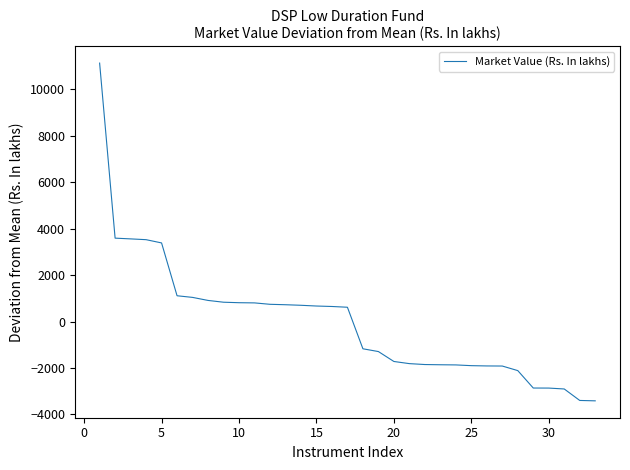

What is the minimum value shown in the chart?

-3412.3